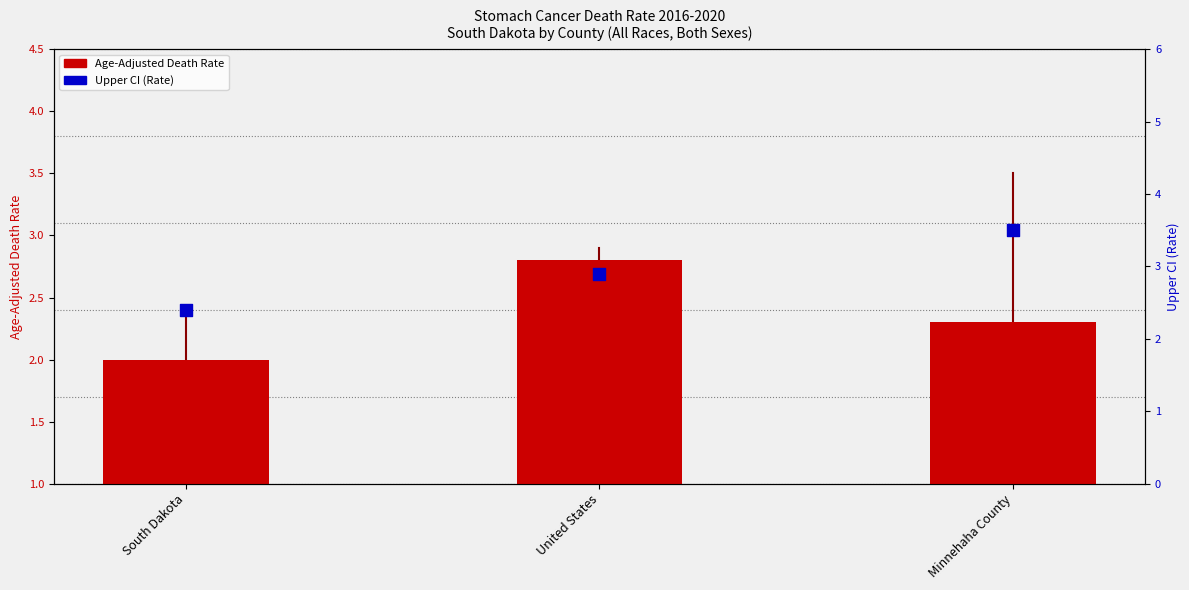

What are all the series names shown in the legend?

Age-Adjusted Death Rate, Upper CI (Rate)